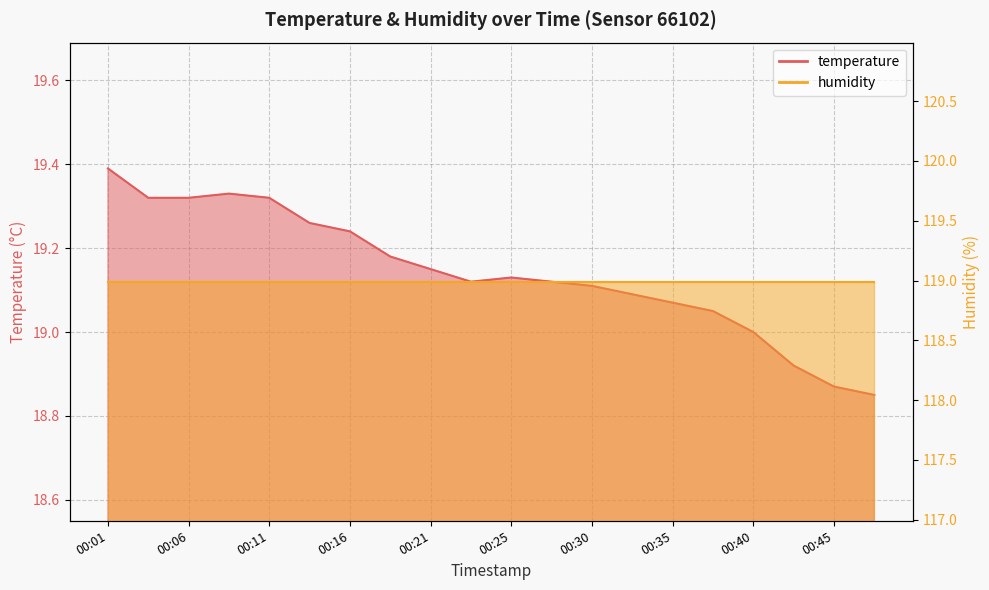

What is the value of the 5th point from the left?

19.3